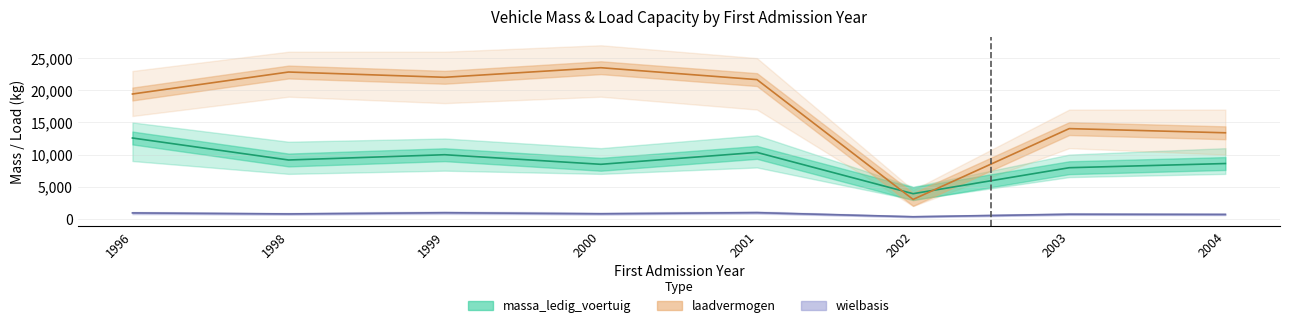

At which category does wielbasis reach its first local peak?

1999